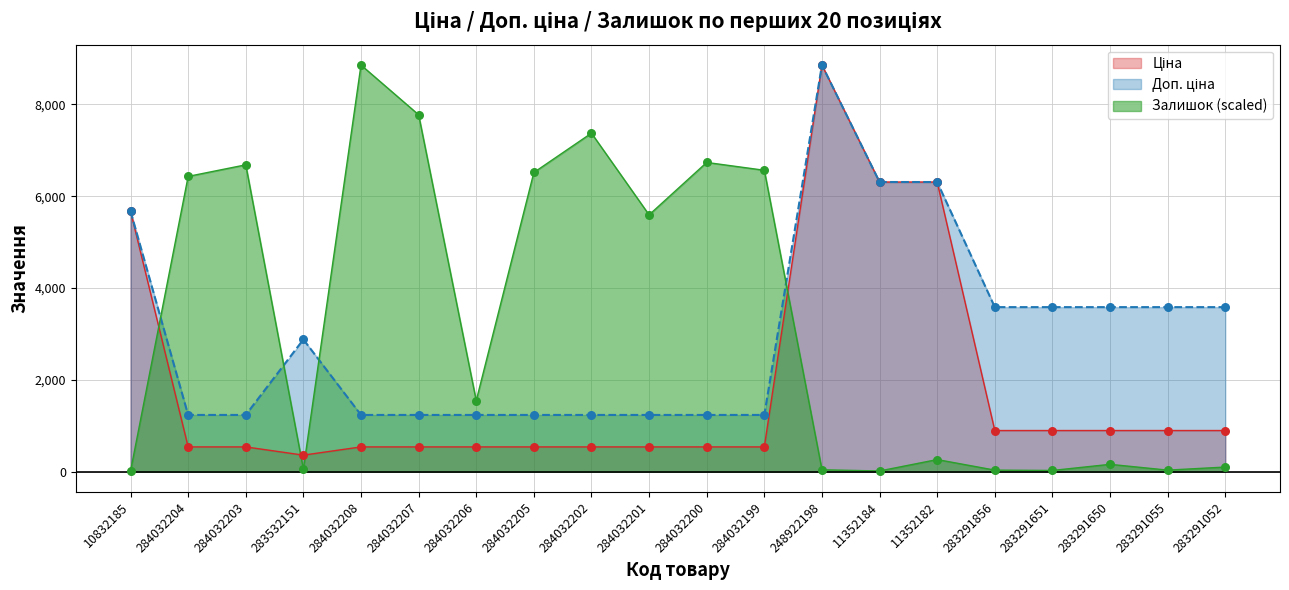

Which series has the largest total across all categories?

Залишок (scaled)